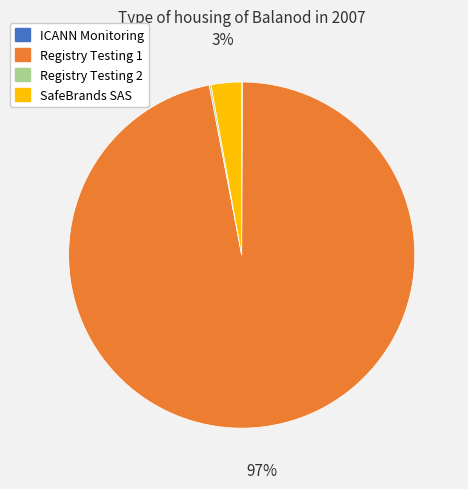

Is the sum of Registry Testing 1 and SafeBrands SAS greater than half?

Yes